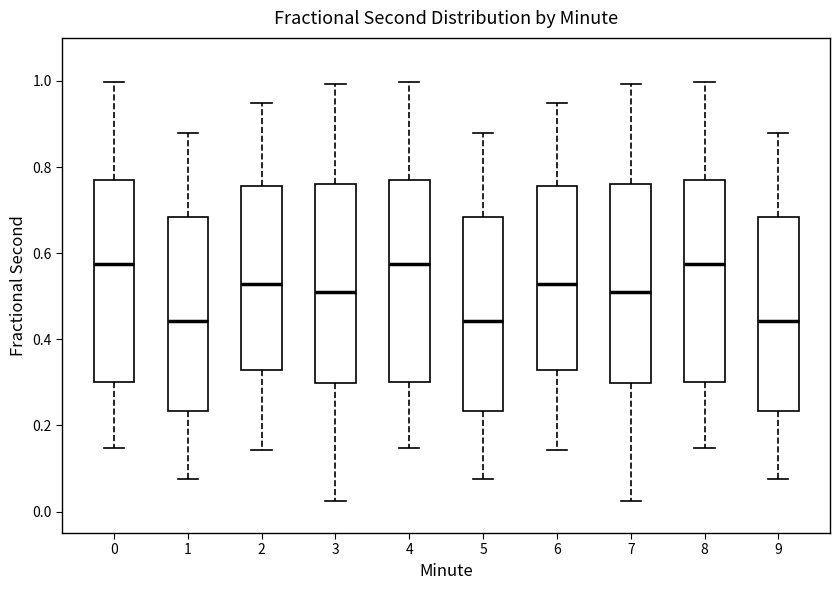

Where does the median line of the box at x = 8 sit on the y-axis? The values are not printed on the chart, so give them approximately, as read against the axis.

0.58